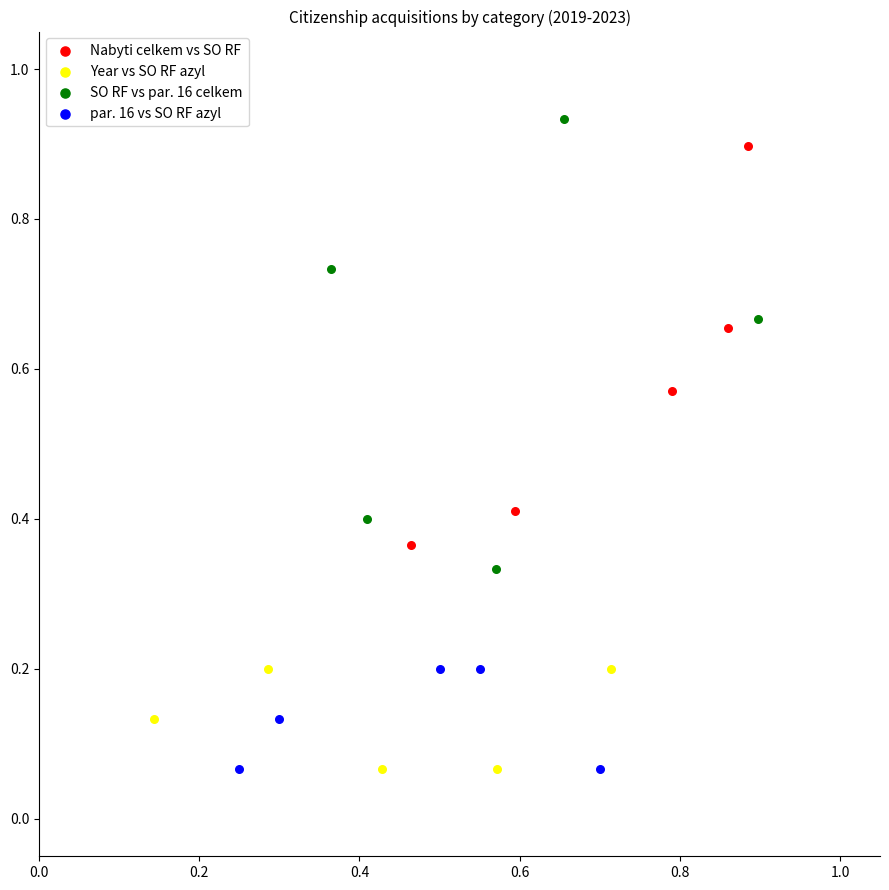

Which series has the widest spread of Y values?

SO RF vs par. 16 celkem